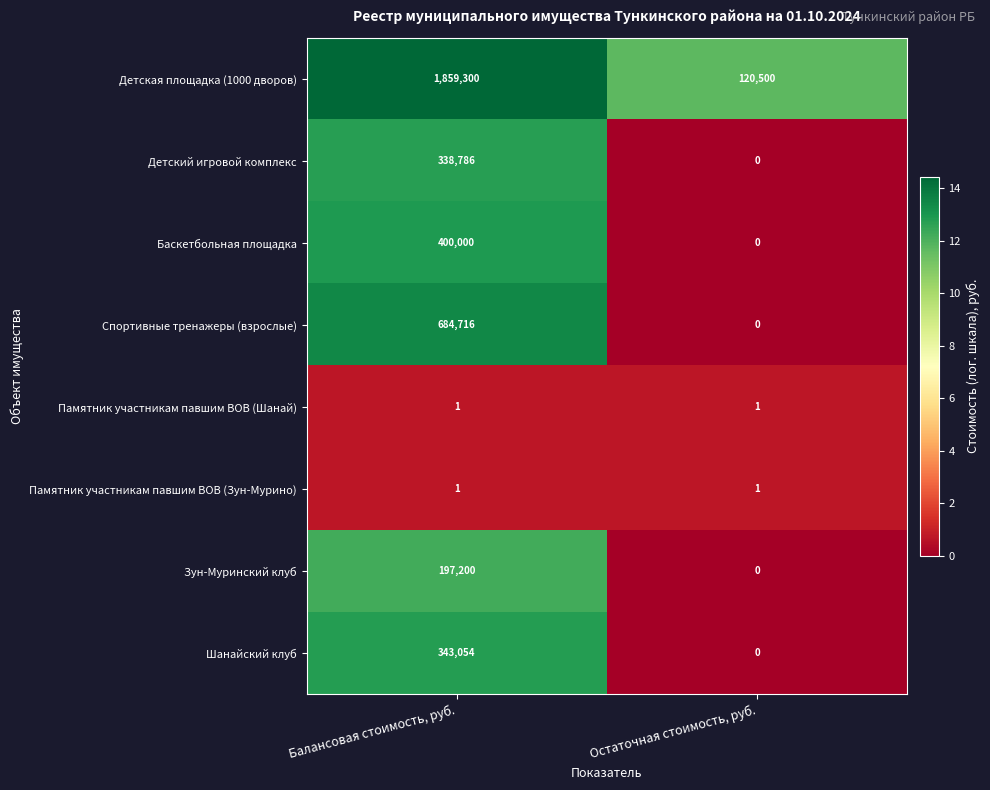

Which series has the largest total across all categories?

Детская площадка (1000 дворов)